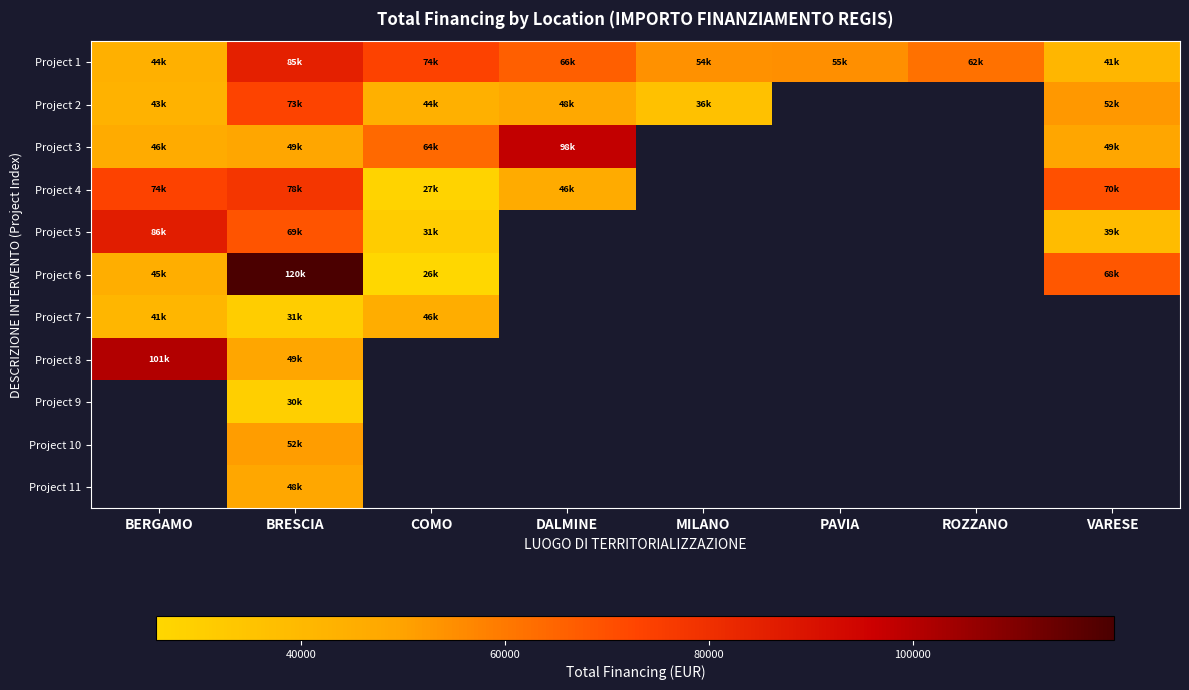

Which series has the largest total across all categories?

Project 1